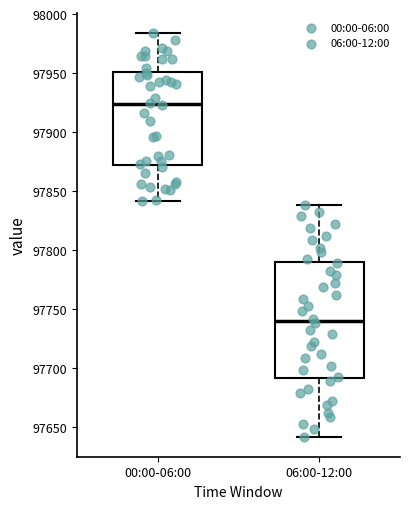

Reading left to right, read every box against the y-axis: the position of its median line, the range the box covers, and the ends of its whiskers. The values are not printed on the chart, so give them approximately, as read against the axis.

00:00-06:00: median 97925, box 97870 to 97950, whiskers 97840 to 97985
06:00-12:00: median 97740, box 97690 to 97790, whiskers 97640 to 97840